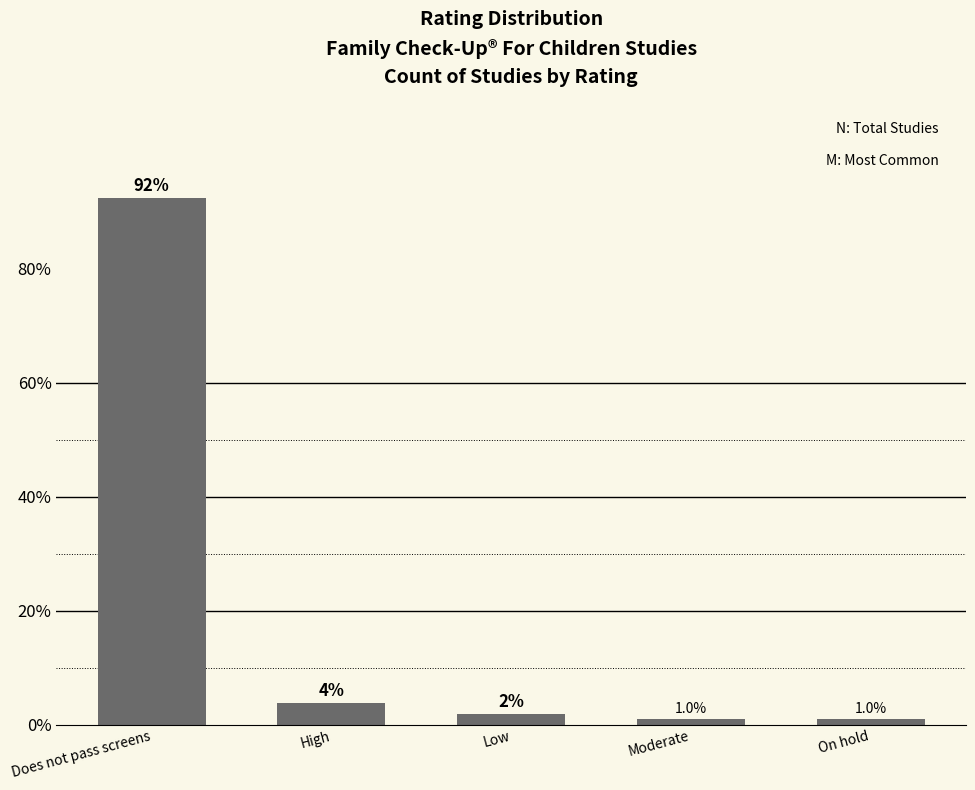

How many bars are there in total?

5